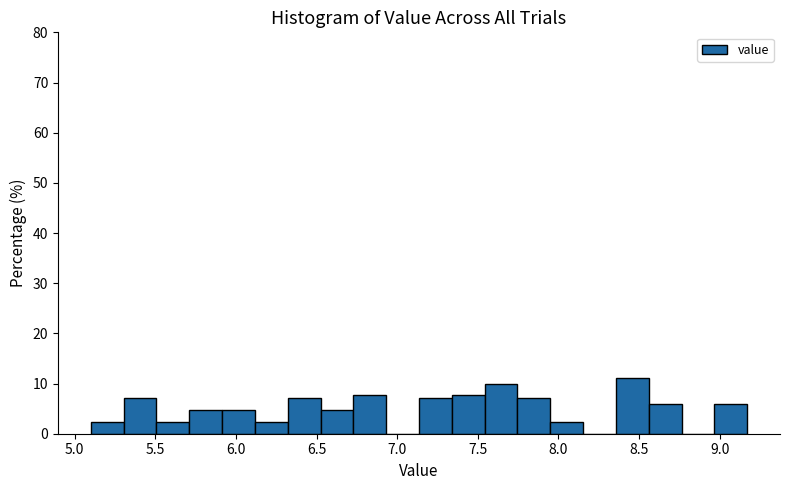

Reading left to right, transcribe this chart: for each bar, give the range it covers on the x-axis and its height. Neither the bar edges nor the heights are printed on the chart, so give them approximately, as read against the axes.

5.10 to 5.30: 2
5.30 to 5.50: 7
5.50 to 5.70: 2
5.70 to 5.90: 5
5.90 to 6.10: 5
6.10 to 6.30: 2
6.30 to 6.50: 7
6.50 to 6.75: 5
6.75 to 6.95: 8
6.95 to 7.15: 0
7.15 to 7.35: 7
7.35 to 7.55: 8
7.55 to 7.75: 10
7.75 to 7.95: 7
7.95 to 8.15: 2
8.15 to 8.35: 0
8.35 to 8.55: 11
8.55 to 8.75: 6
8.75 to 8.95: 0
8.95 to 9.15: 6